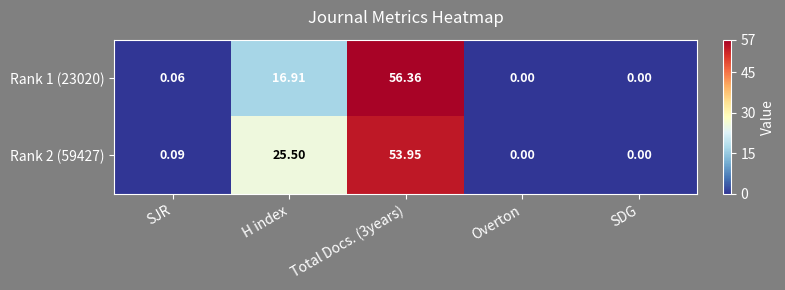

Where is Rank 2 (59427) nearest to the value 26?

H index